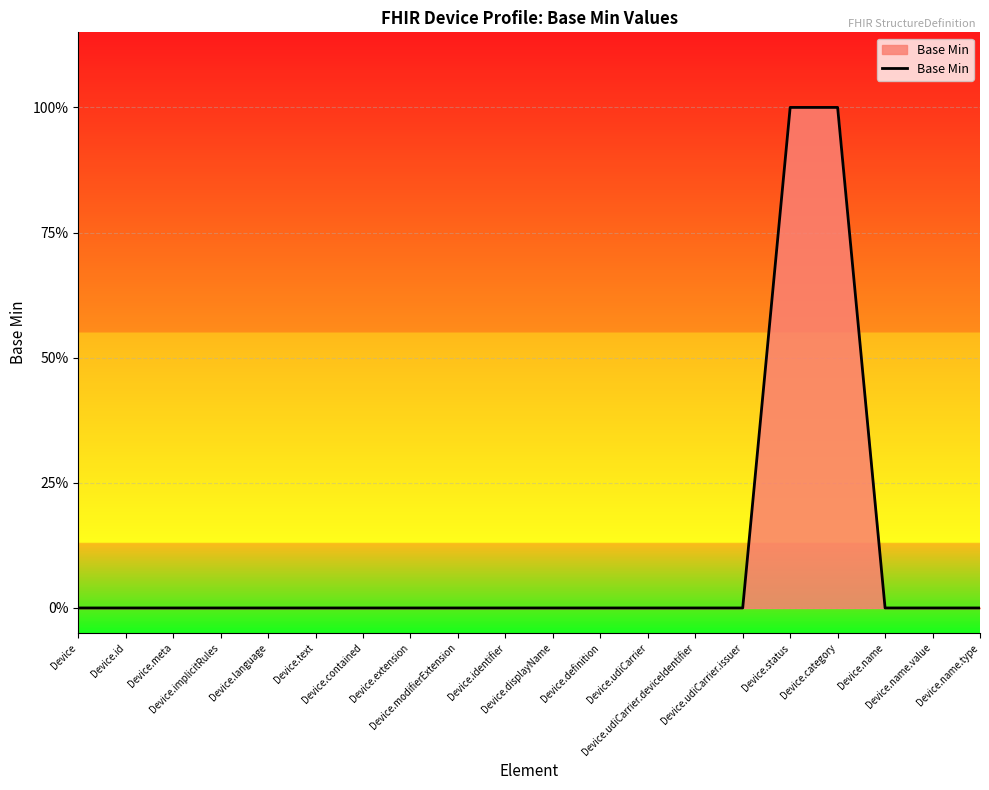

What is the difference between the second highest and second lowest values?

1